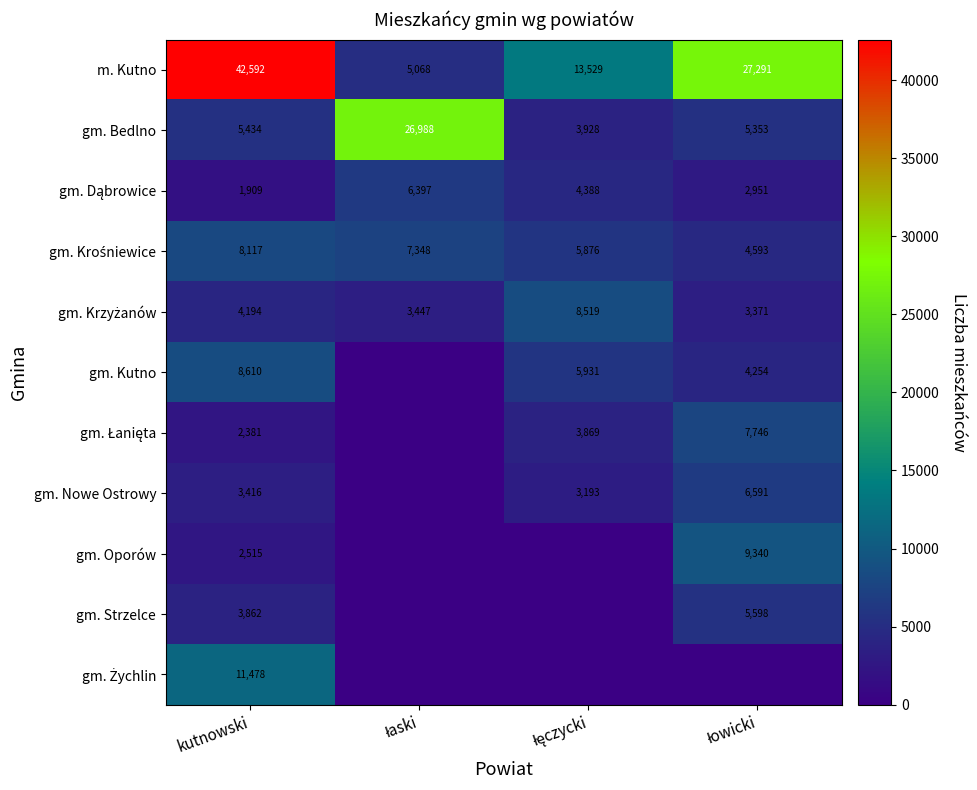

The gm. Oporów series shows 3548 at kutnowski. True or false?

False